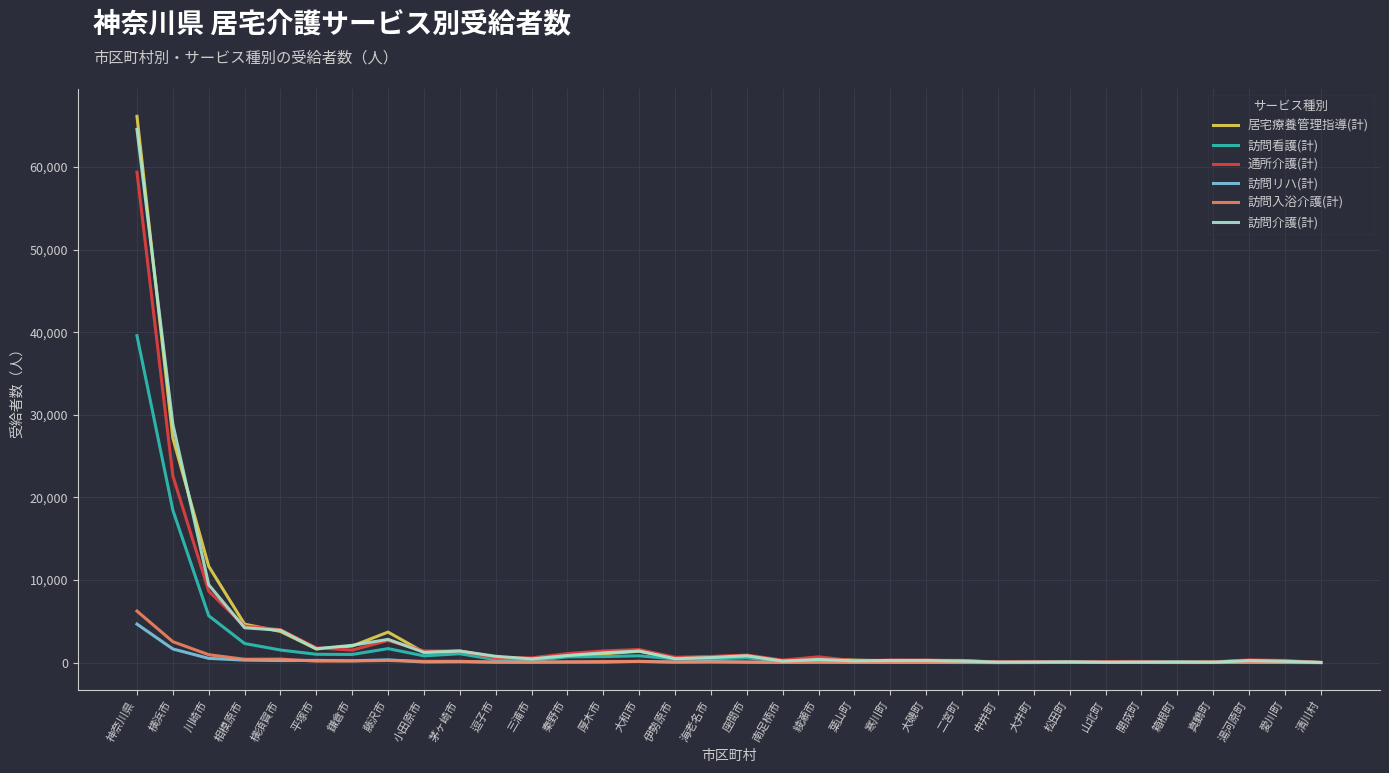

The value of 通所介護(計) at 箱根町 is 37. True or false?

True